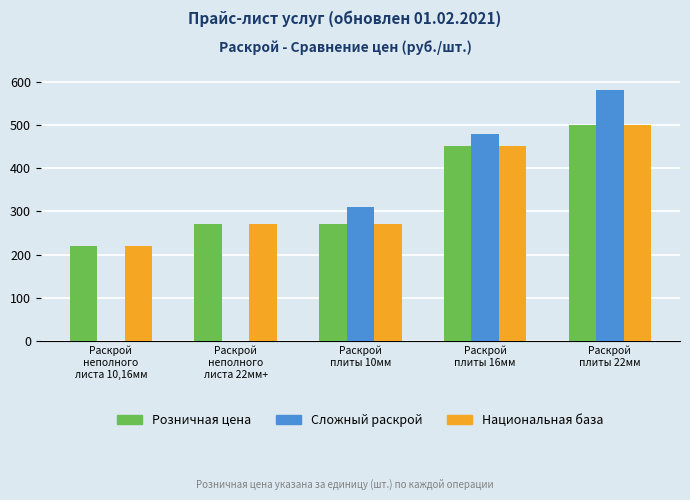

What is the total value across all series at Раскрой
неполного
листа 10,16мм?

440